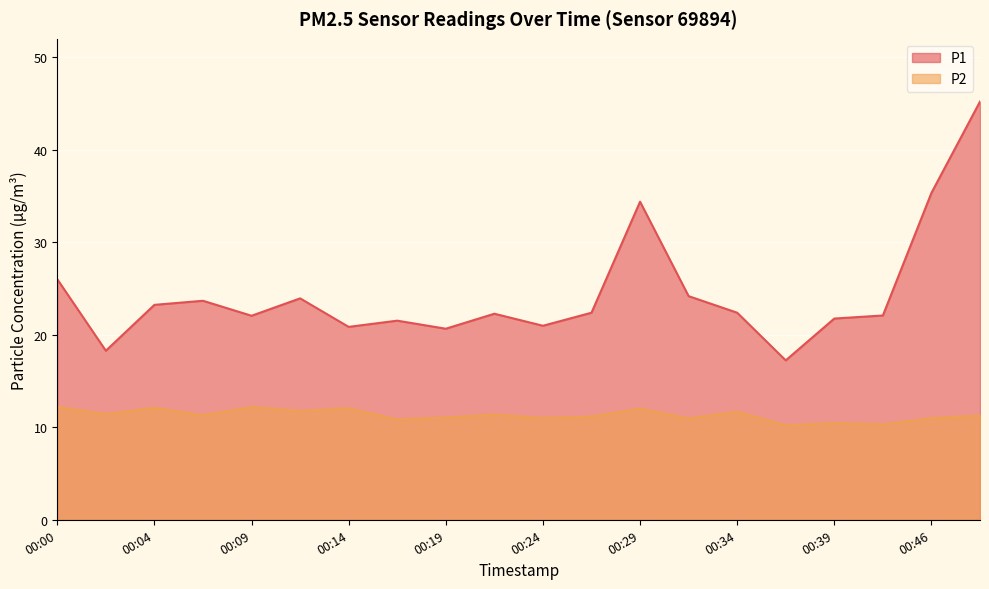

Where is the first local minimum for P2?

00:02